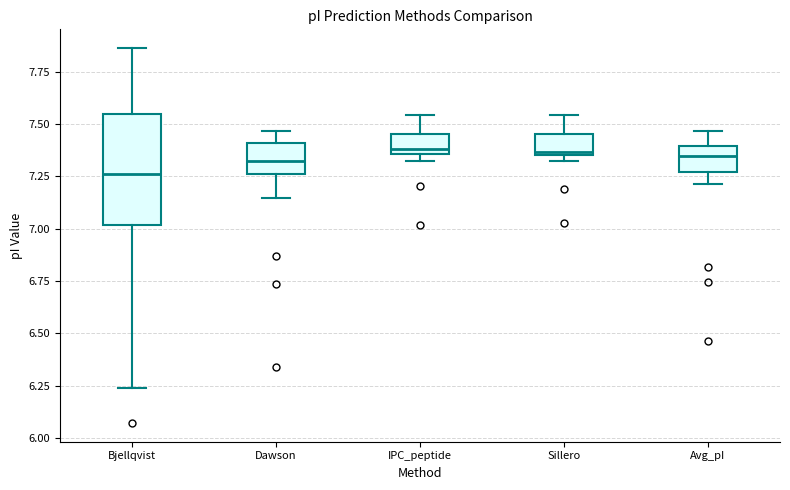

Which box is the tallest, from its lower edge to its upper edge?

Bjellqvist